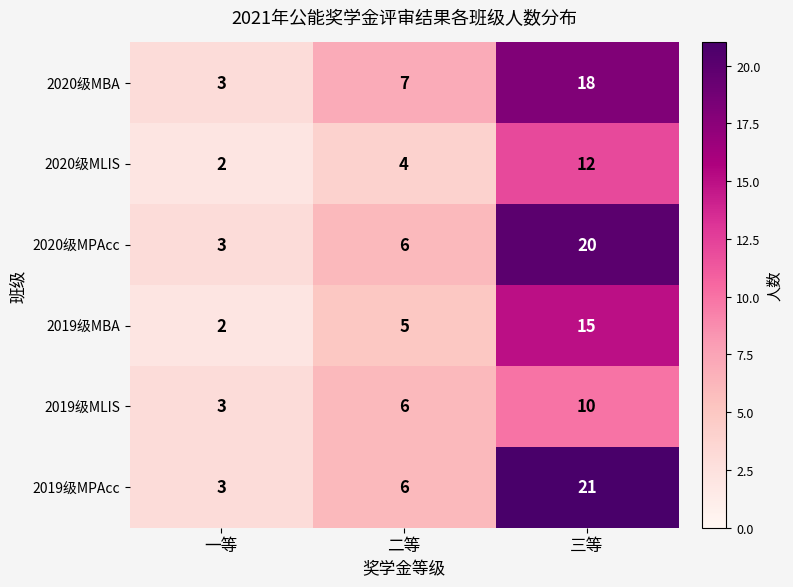

What is the greatest value displayed?

21